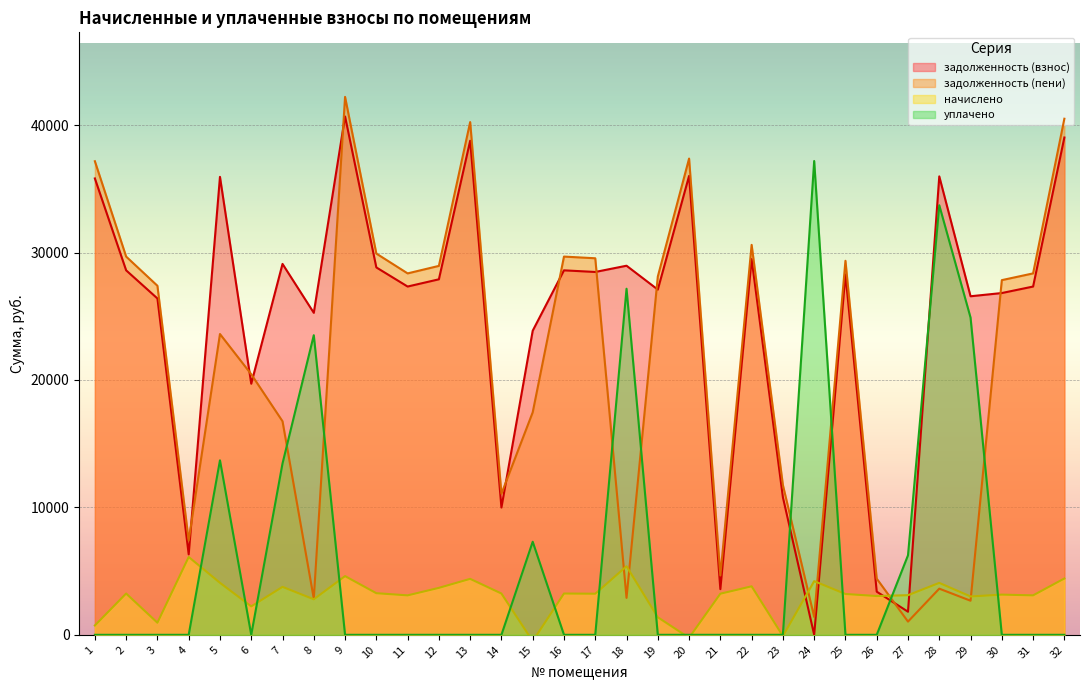

How many lines are shown in the chart?

4